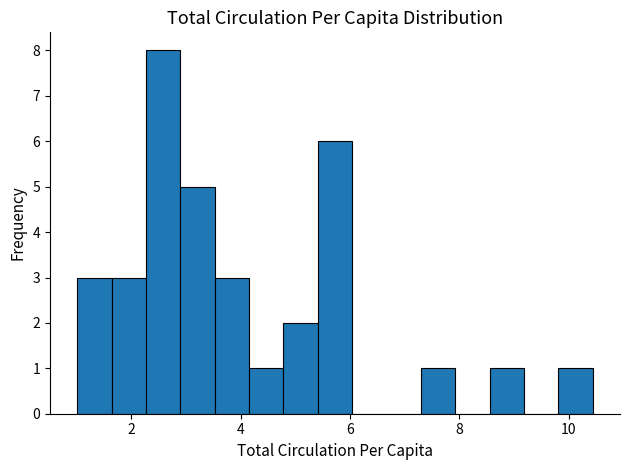

Around what value on the x-axis is the tallest bar? Give the approximate position of its centre, as read against the axis.

2.6